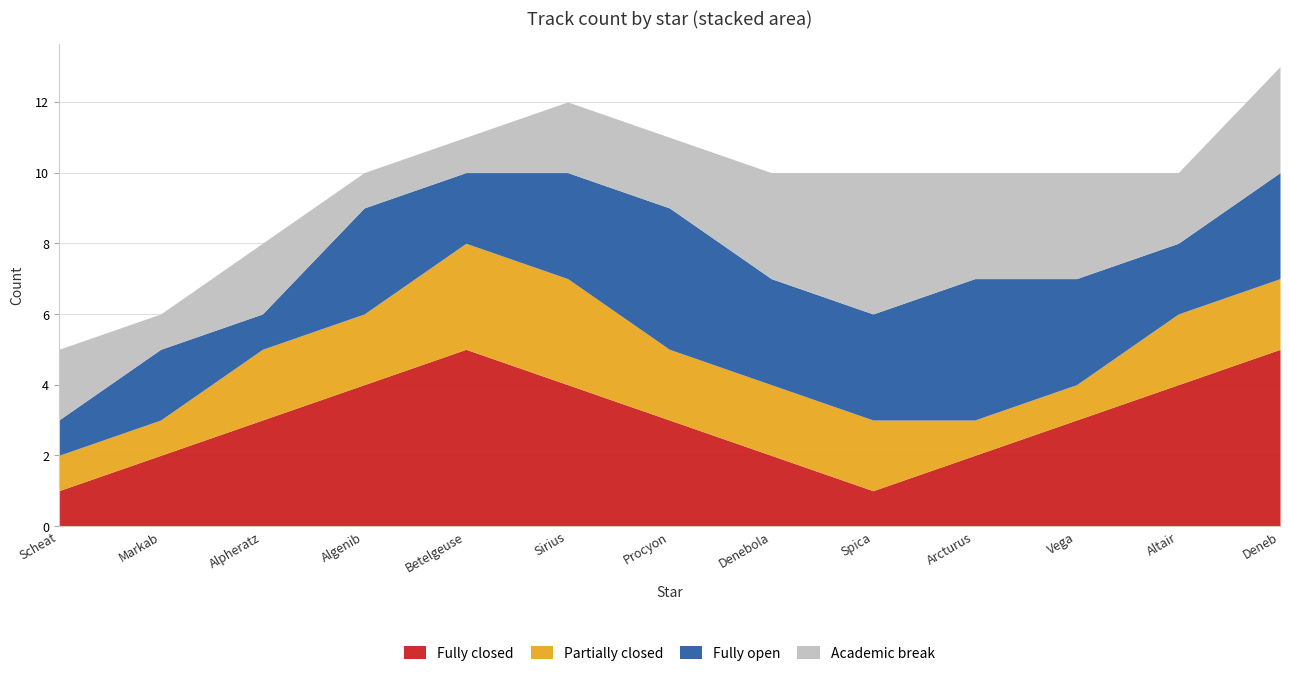

Where is Academic break nearest to the value 2?

Scheat